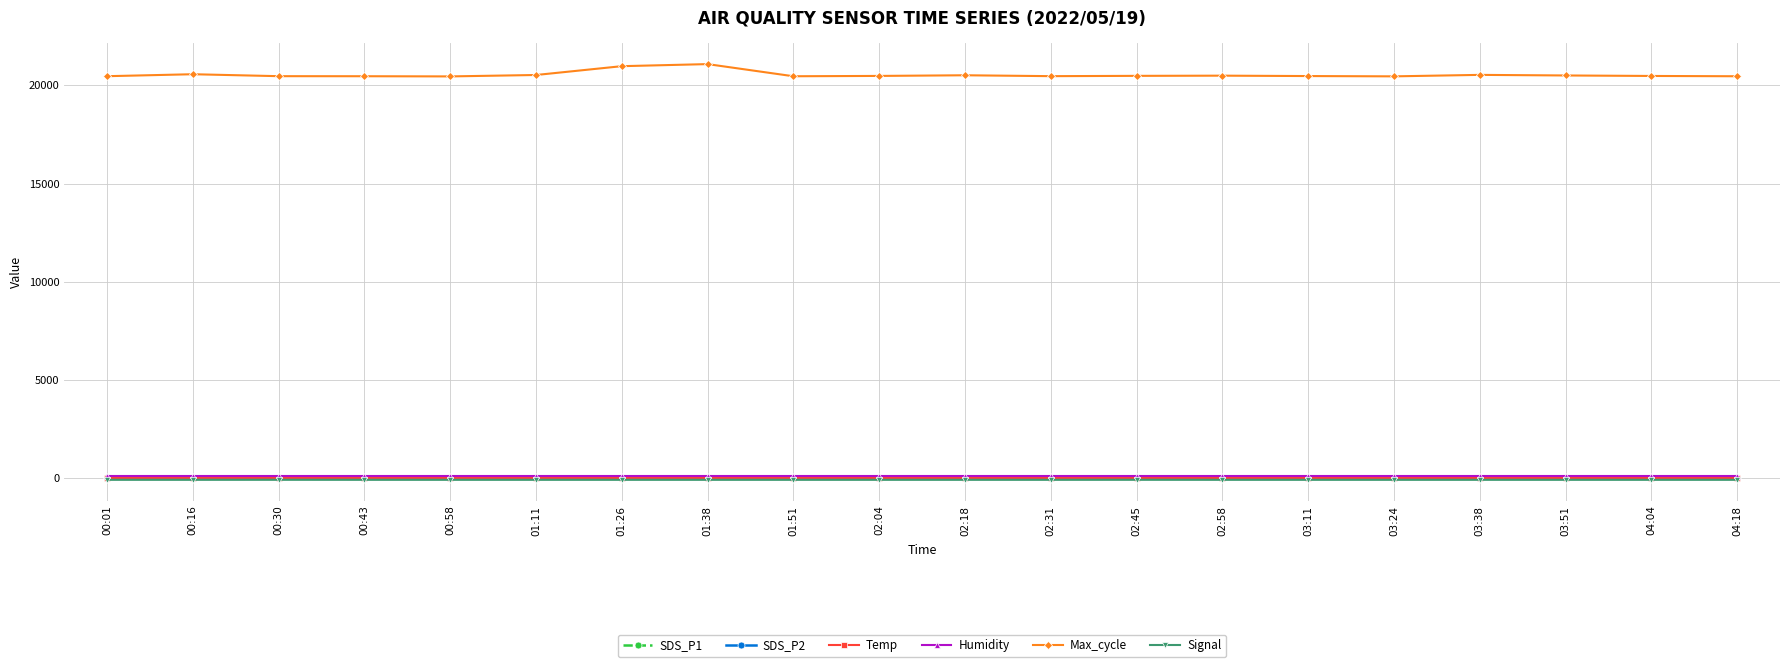

What is the spread (max minus min) of values at 01:51?

20539.0